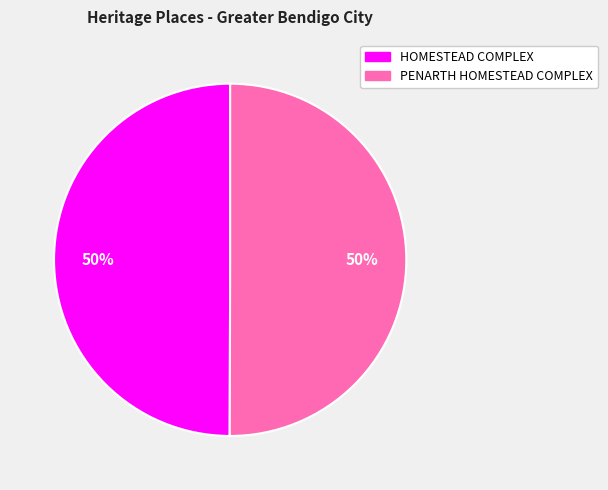

What percentage is the PENARTH HOMESTEAD COMPLEX slice, to the nearest percent?

50%